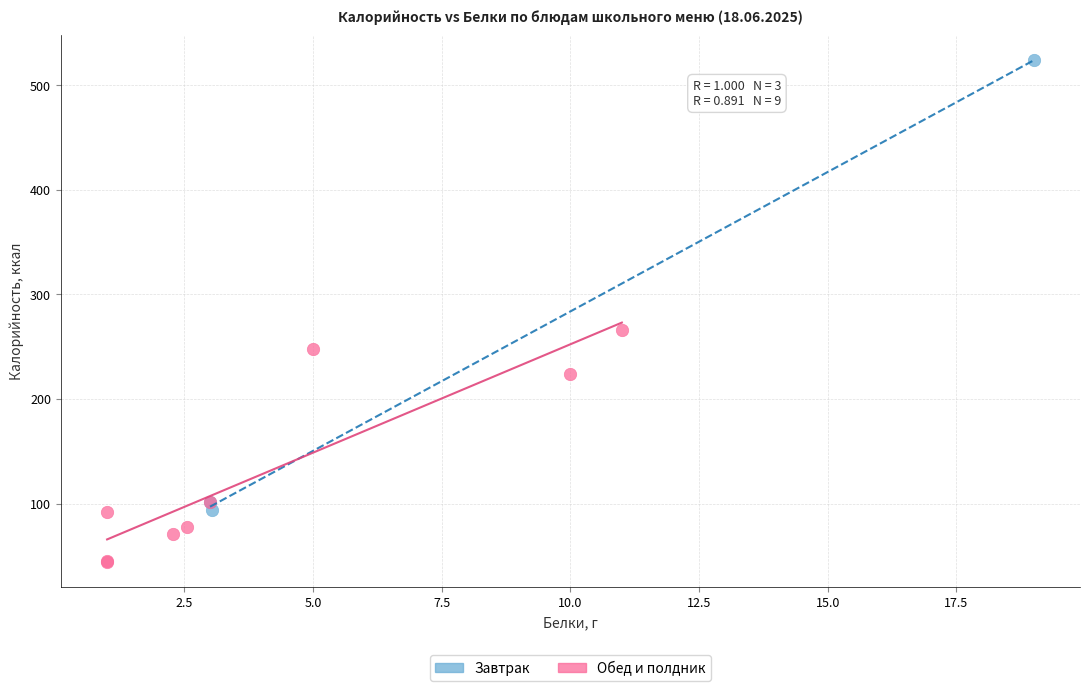

Which series has the largest Y range (max minus min)?

Завтрак